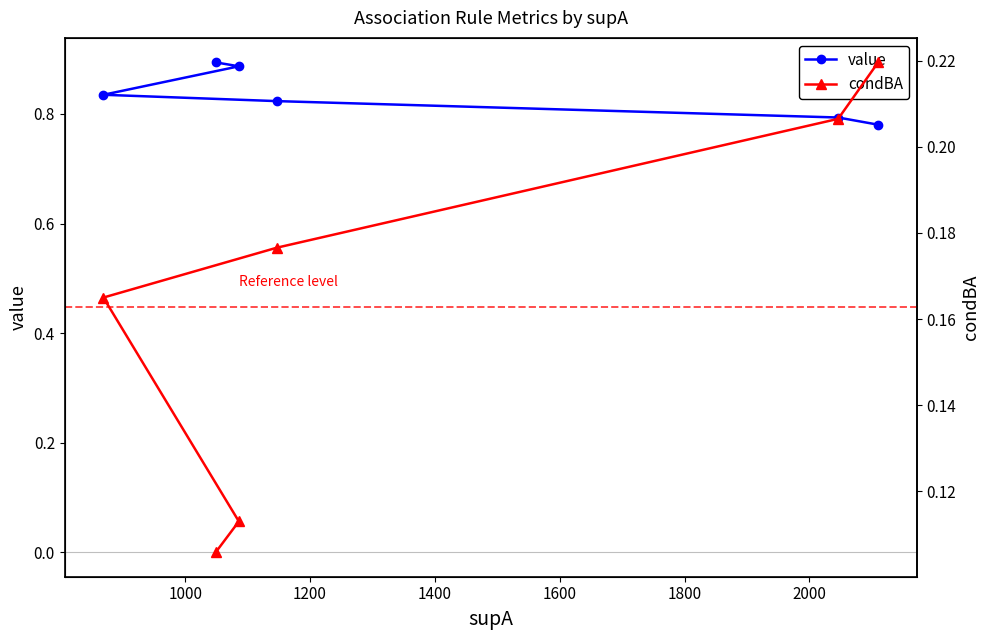

Which has a higher value, 1200 or 1600?

1200